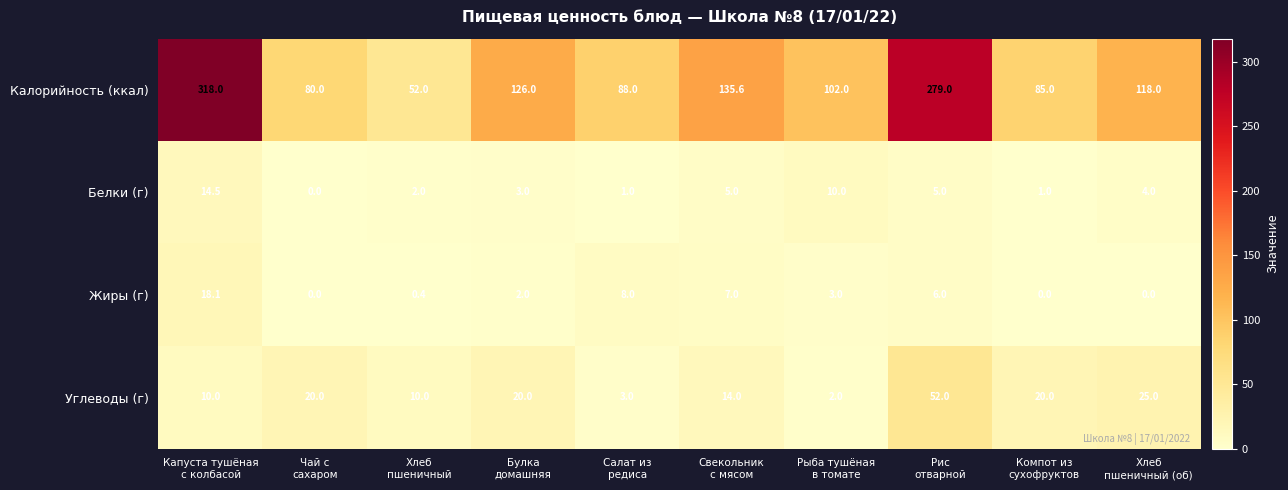

What is the difference between the maximum and second lowest values in the Углеводы (г) series?

49.0